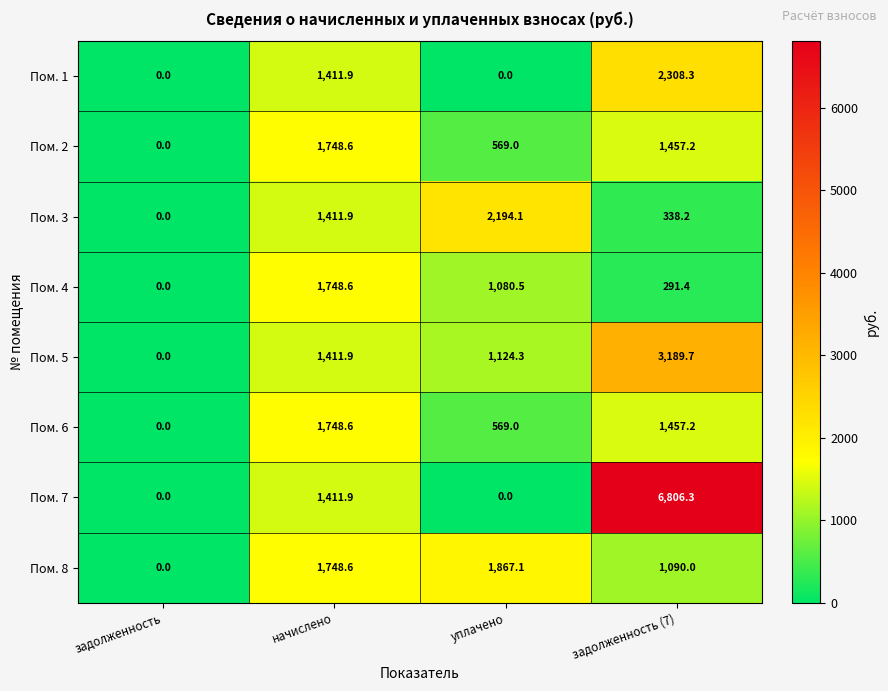

The value of Пом. 5 at задолженность (7) is 2213.8. True or false?

False